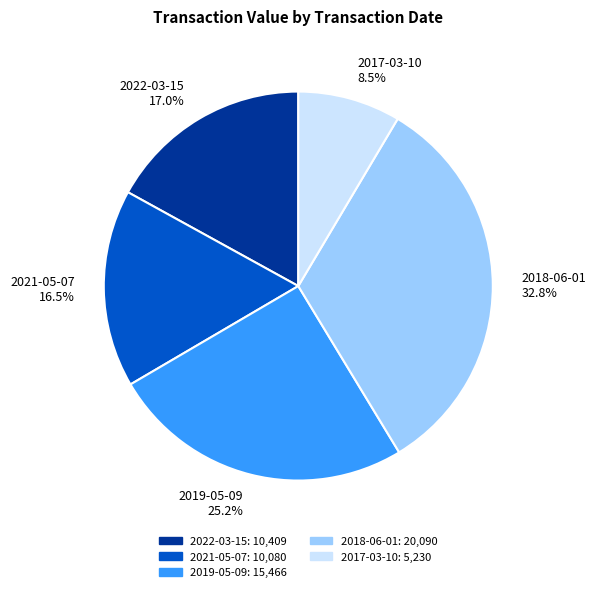

Approximately how many times larger is the value at 2021-05-07 16.5% compared to 2019-05-09 25.2%?

0.7